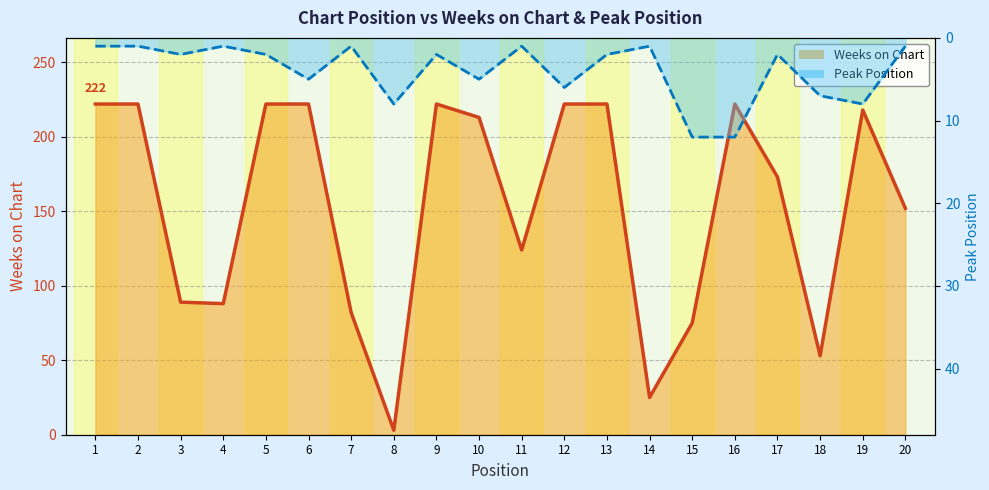

Where do Weeks on Chart and Peak Position first cross each other?

7 and 8